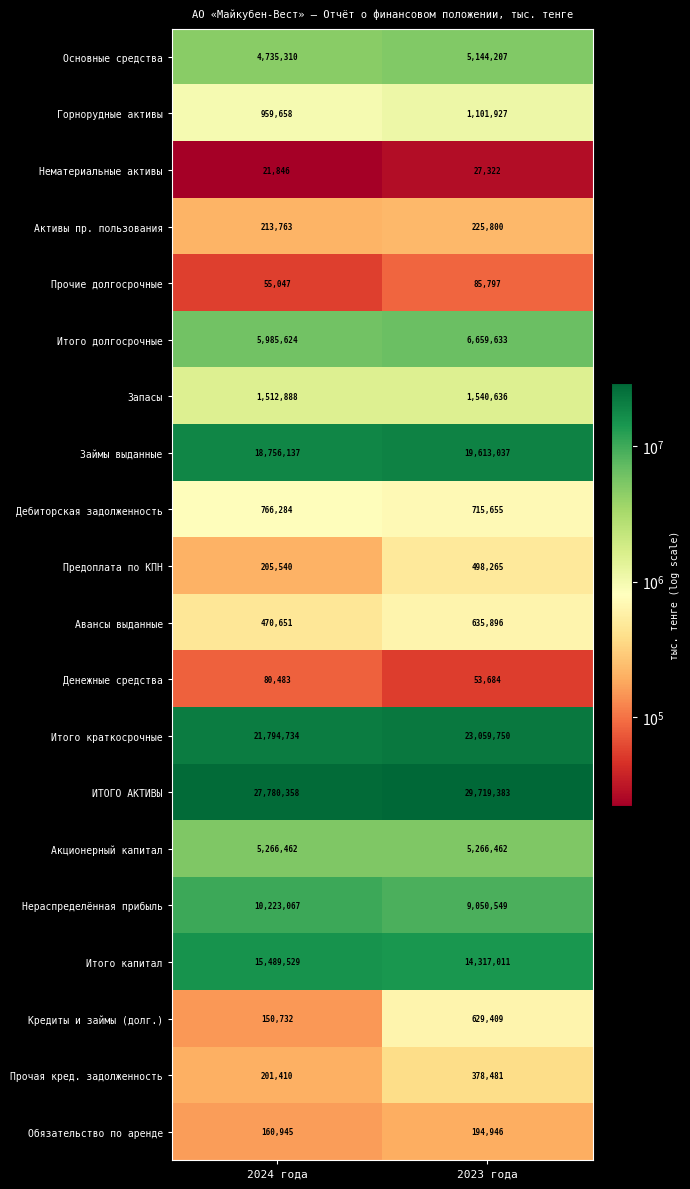

What is the greatest value displayed?

29719383